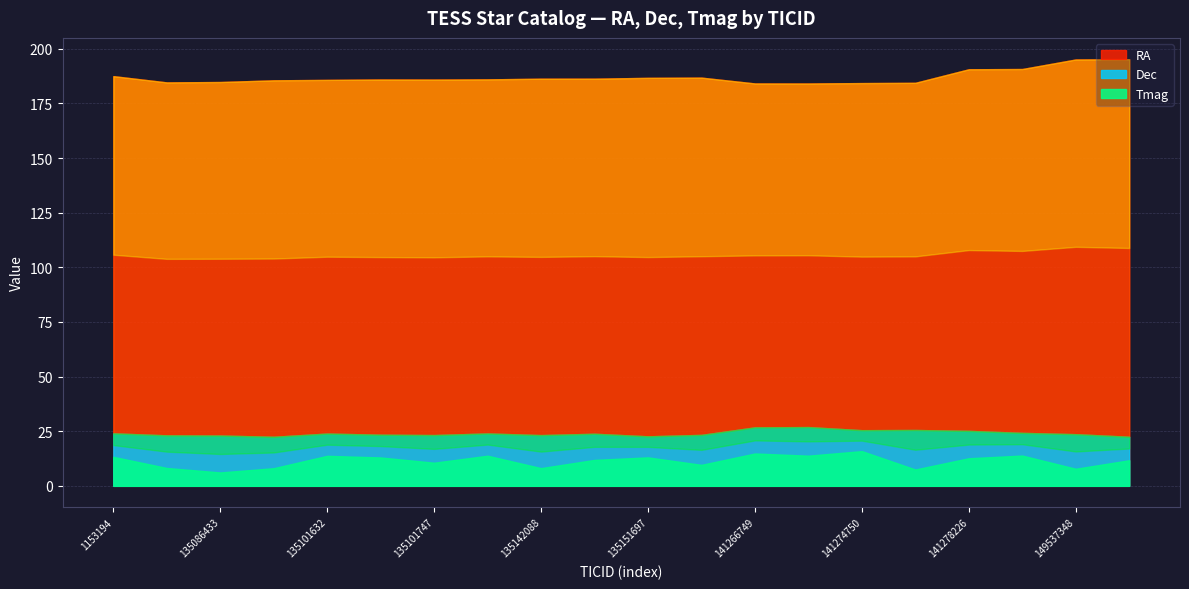

What is the minimum value for Tmag?

6.1